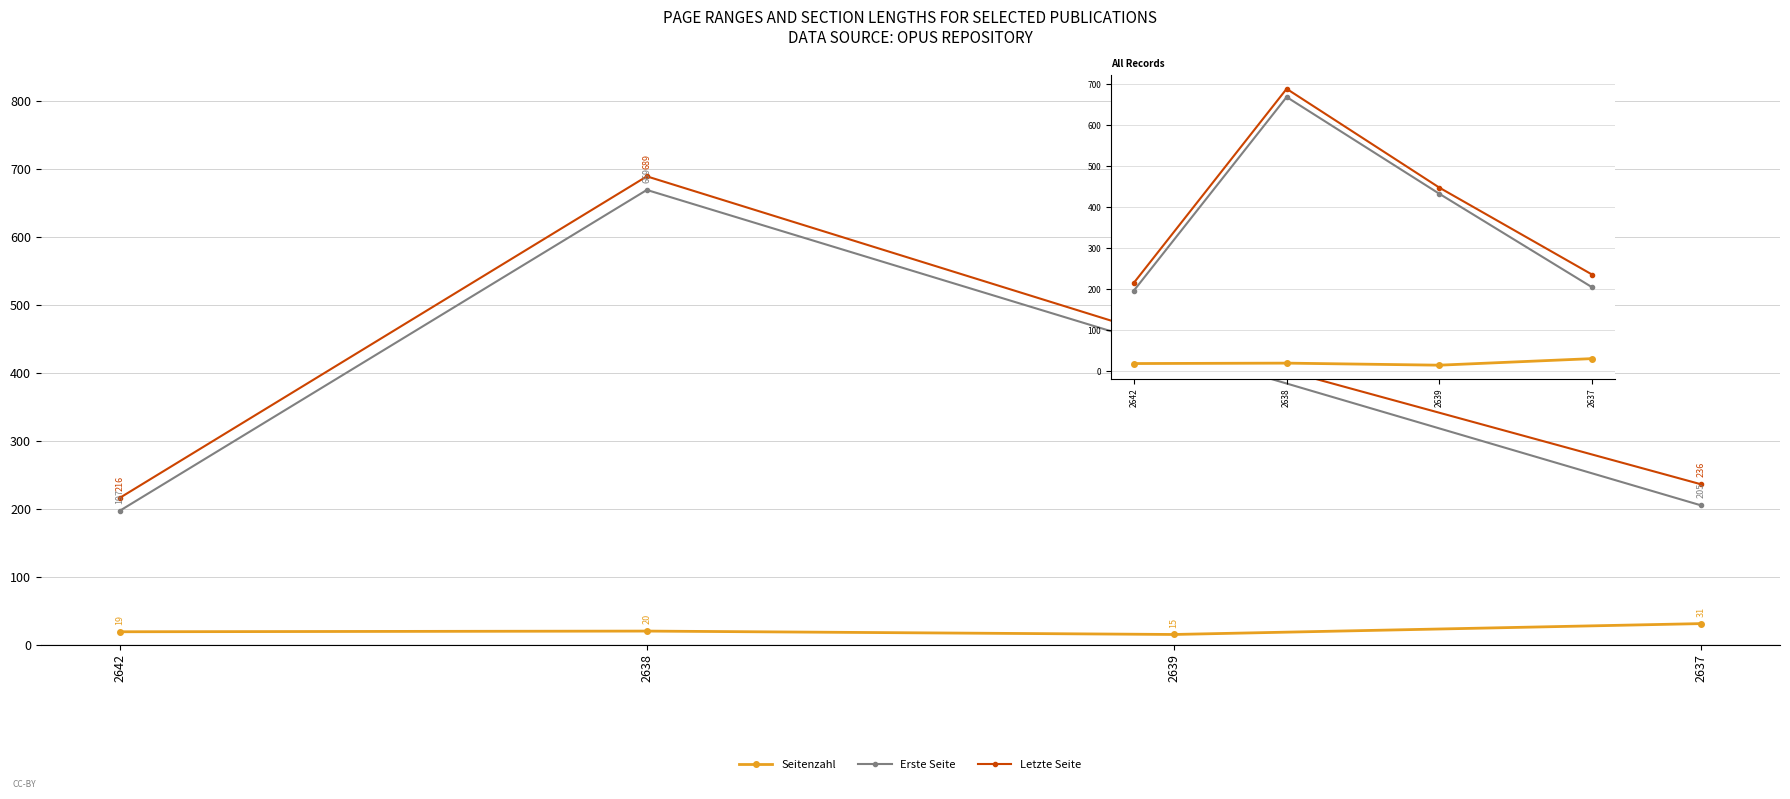

Is it true that Erste Seite equals 205 at 2637?

True